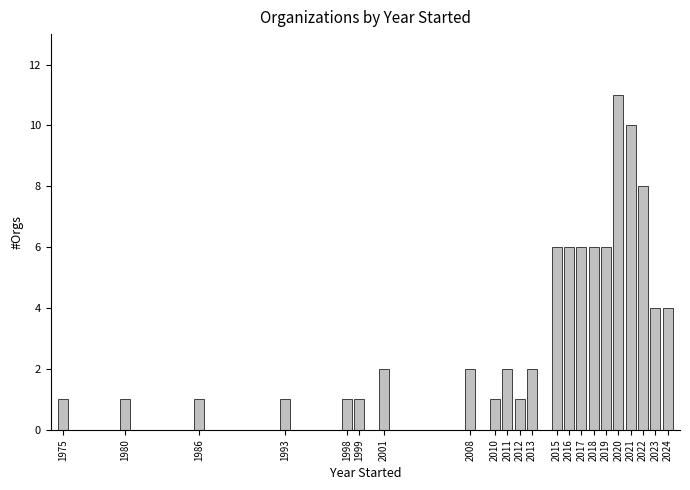

Reading left to right, what are all the values shown in this chart?

1975=1	1980=1	1986=1	1993=1	1998=1	1999=1	2001=2	2008=2	2010=1	2011=2	2012=1	2013=2	2015=6	2016=6	2017=6	2018=6	2019=6	2020=11	2021=10	2022=8	2023=4	2024=4